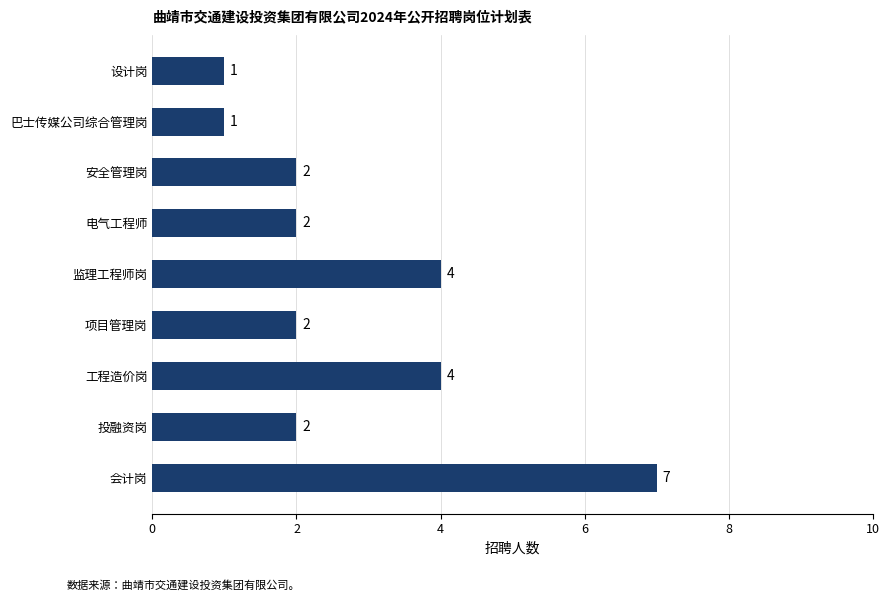

Reading bottom to top, transcribe all the data shown in this chart.

会计岗=7	投融资岗=2	工程造价岗=4	项目管理岗=2	监理工程师岗=4	电气工程师=2	安全管理岗=2	巴士传媒公司综合管理岗=1	设计岗=1